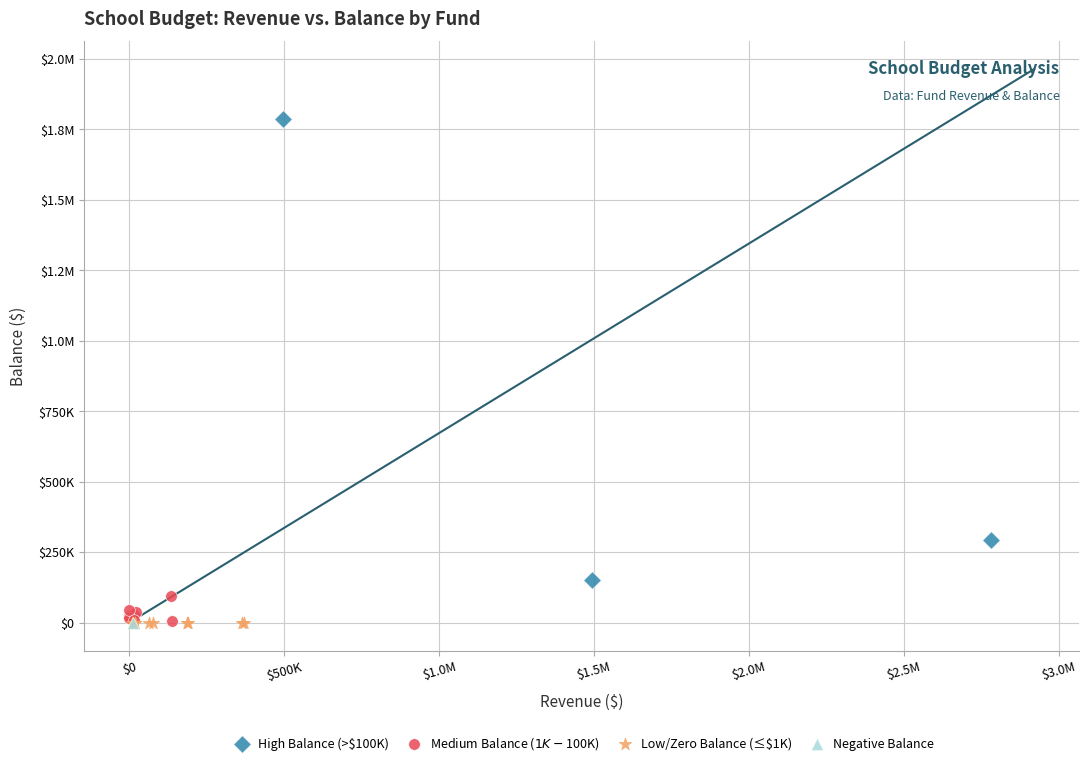

What are all the series names shown in the legend?

High Balance (>$100K), Medium Balance ($1K-$100K), Low/Zero Balance (≤$1K), Negative Balance